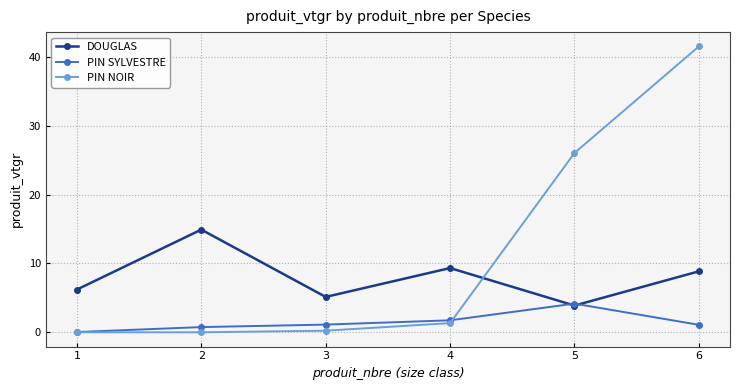

At which label does DOUGLAS reach its minimum?

5